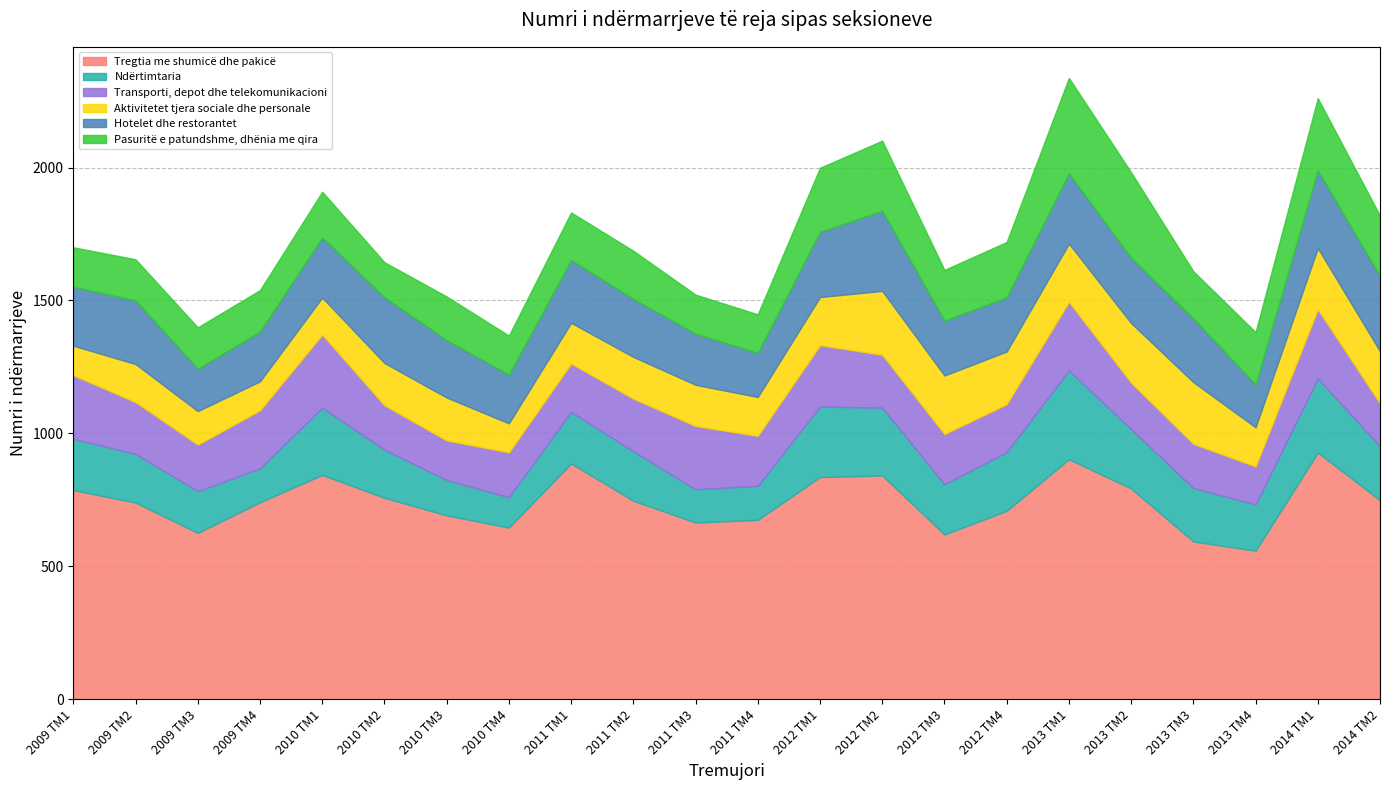

What is the label of the 9th point from the right?

2012 TM2